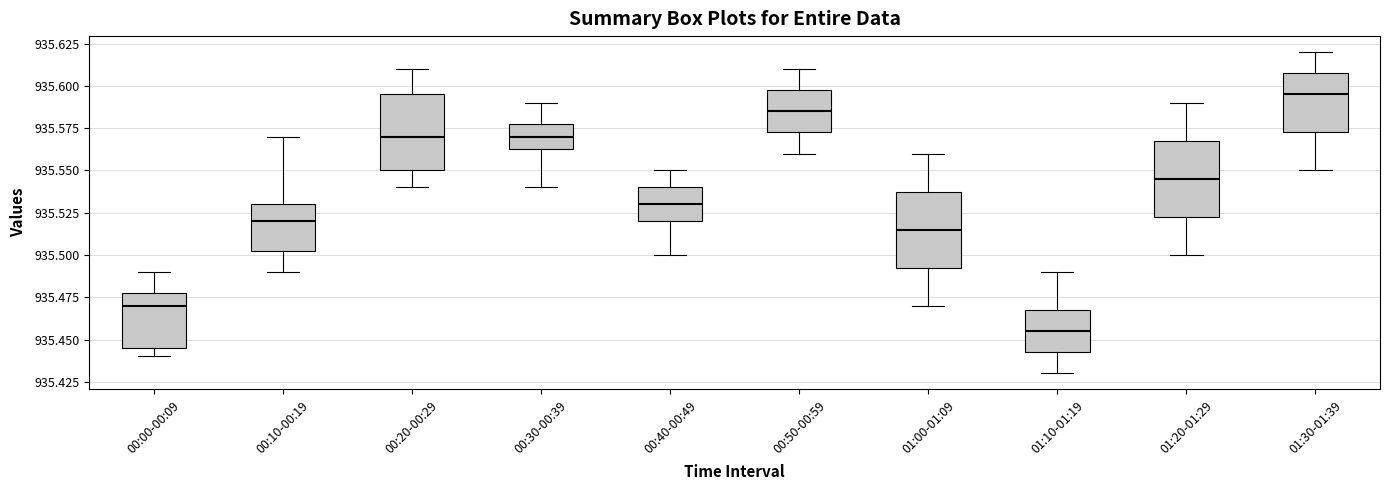

Which box's median line is the lowest?

01:10-01:19